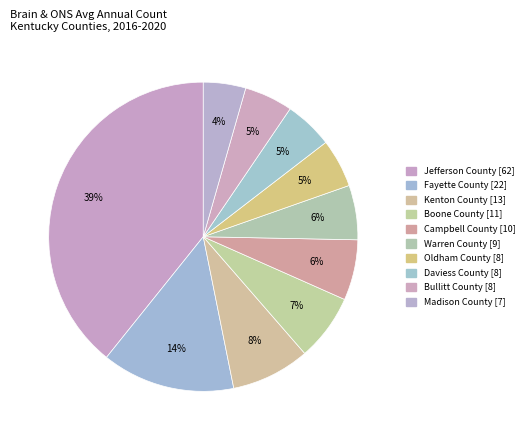

True or false: Madison County accounts for 4% of the total.

True